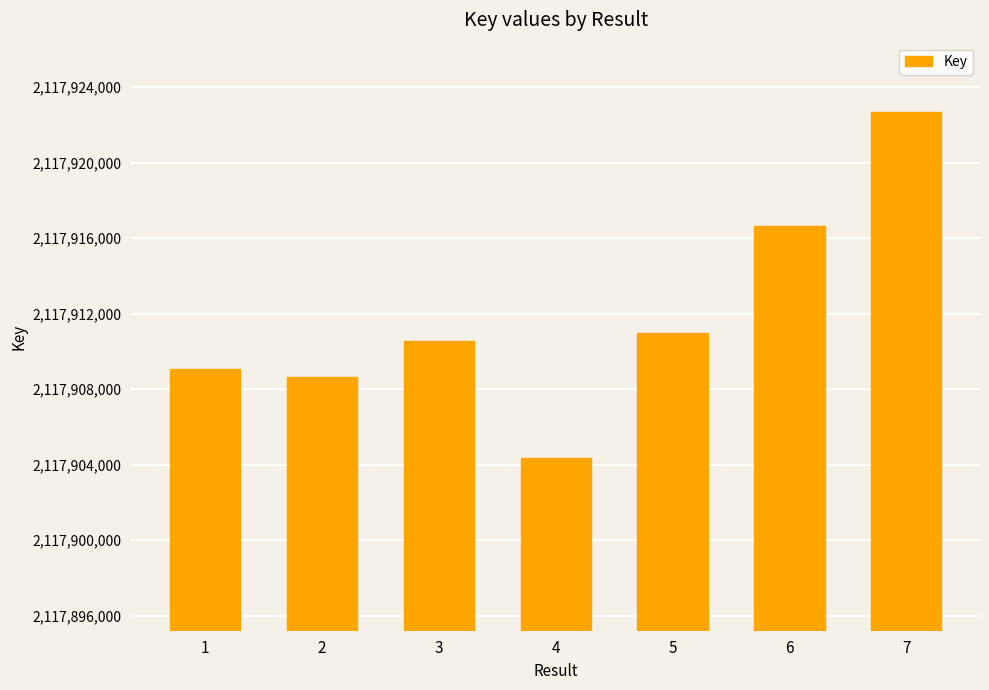

The value at 4 is 737965698. True or false?

False